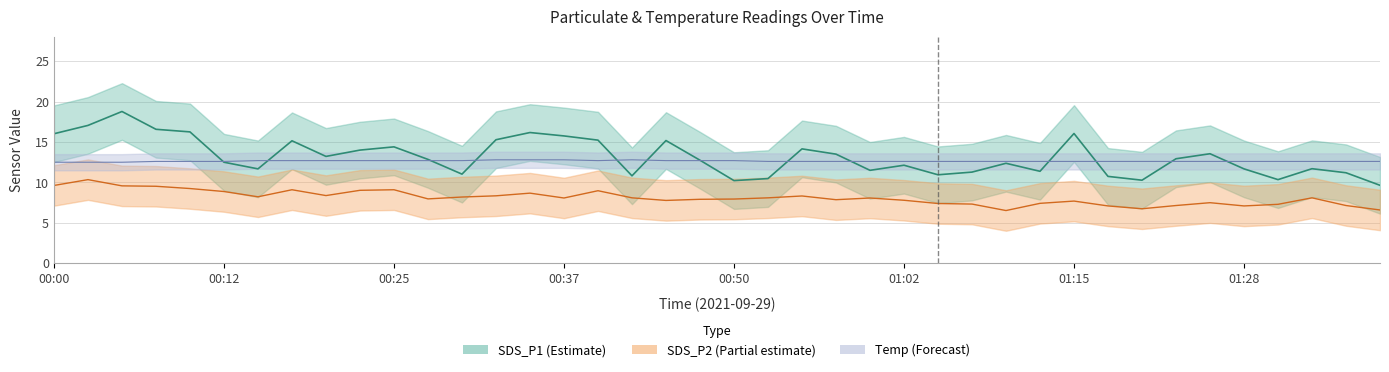

At 00:25, list the series in order from largest to smallest.

SDS_P1, Temp, SDS_P2